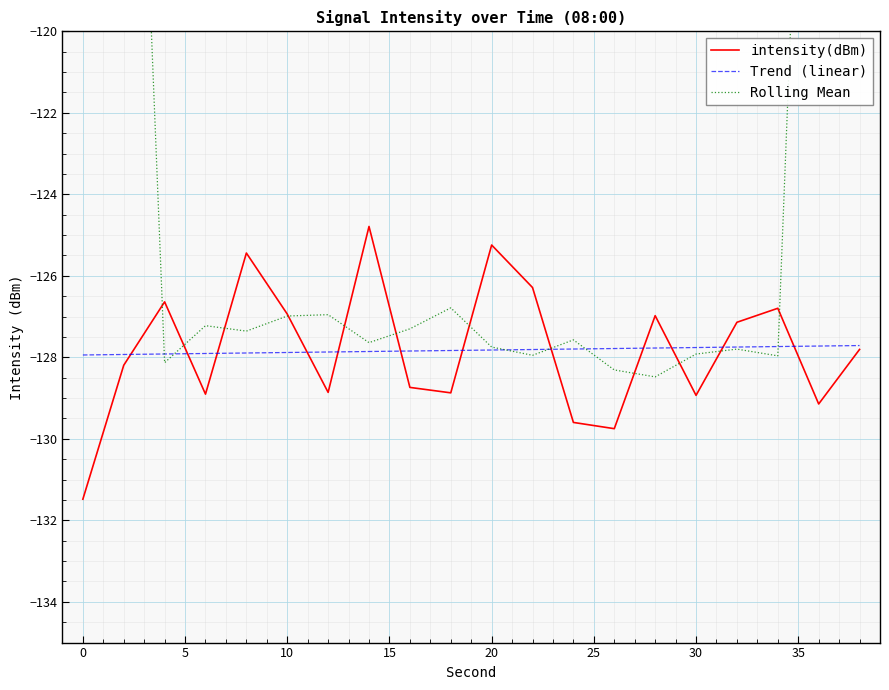

How many lines are shown in the chart?

3